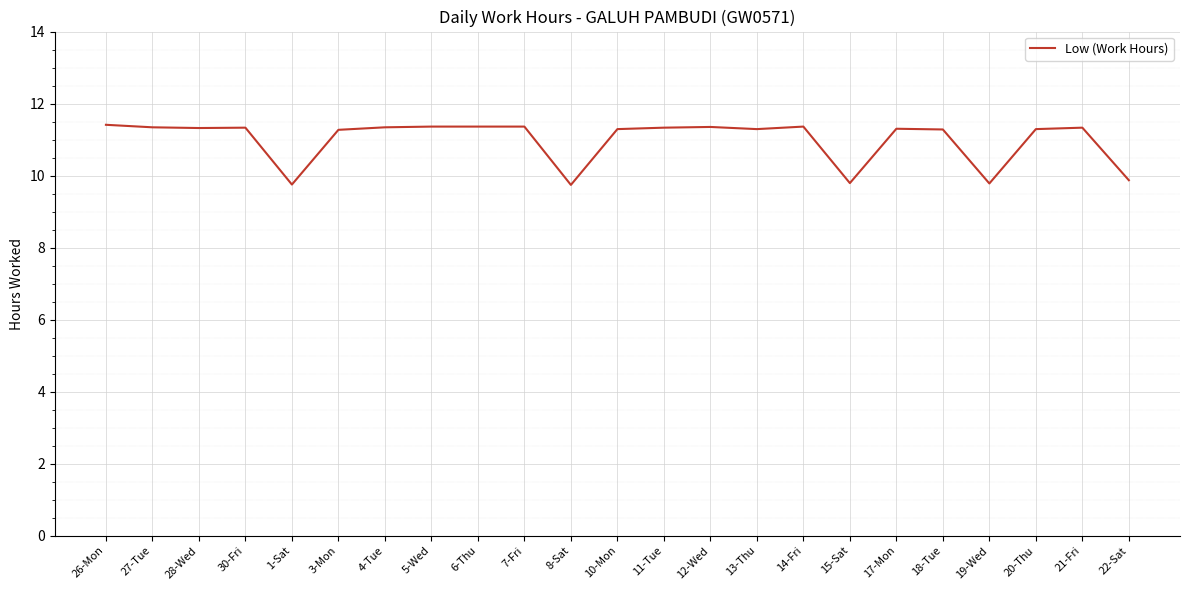

Is this an area chart (filled region under the line)?

No